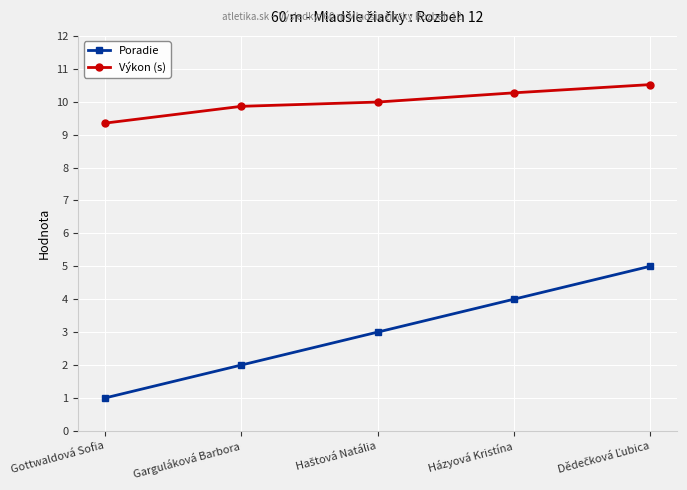

What is the approximate value of Poradie at Gottwaldová Sofia?

1.0